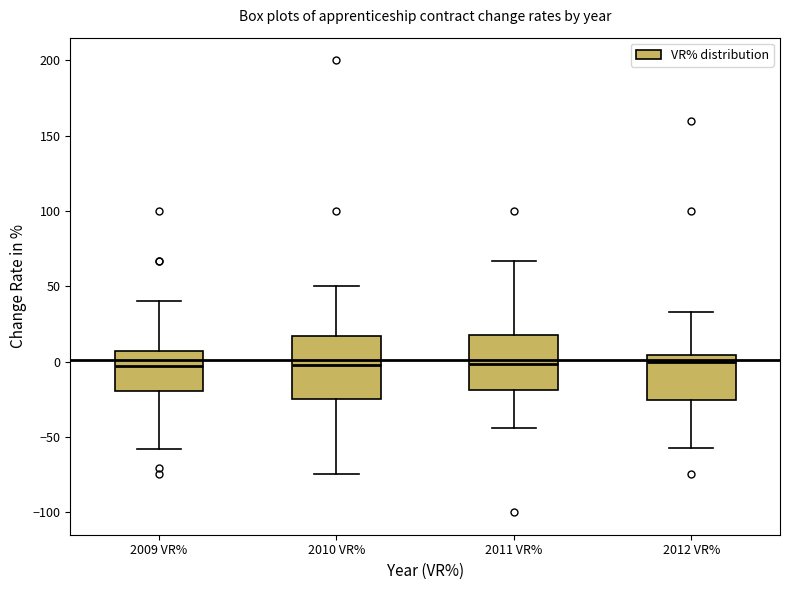

Where does the median line of the box for 2009 VR% sit on the y-axis? The values are not printed on the chart, so give them approximately, as read against the axis.

-5